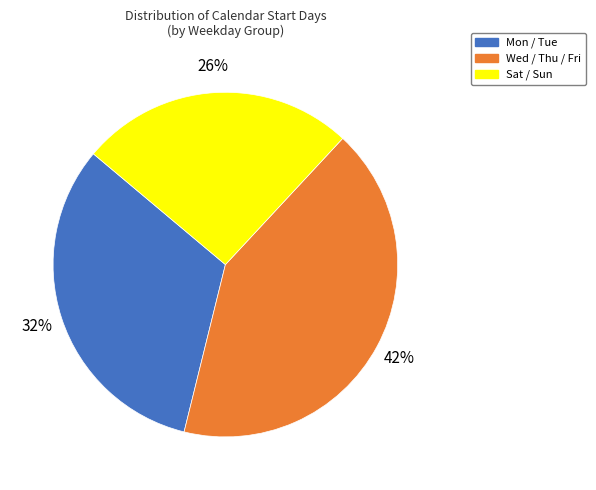

Which category has the smallest portion of the pie?

Sat / Sun